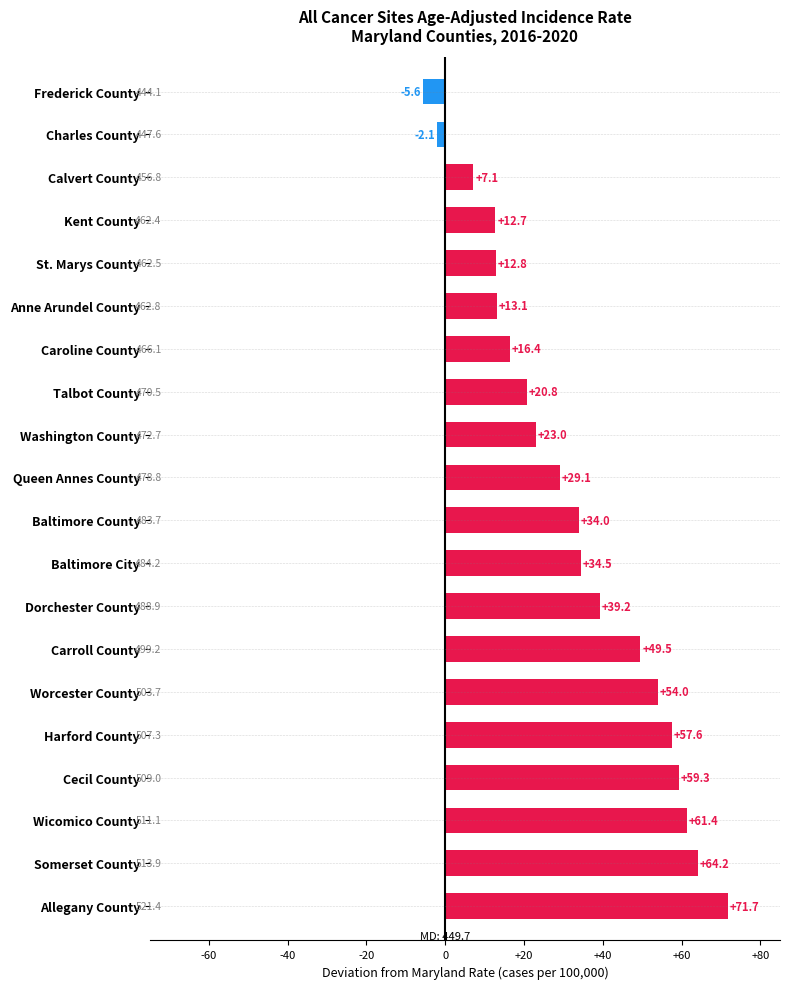

Reading top to bottom, extract all data points from this chart.

-5.6	-2.1	7.1	12.7	12.8	13.1	16.4	20.8	23.0	29.1	34.0	34.5	39.2	49.5	54.0	57.6	59.3	61.4	64.2	71.7